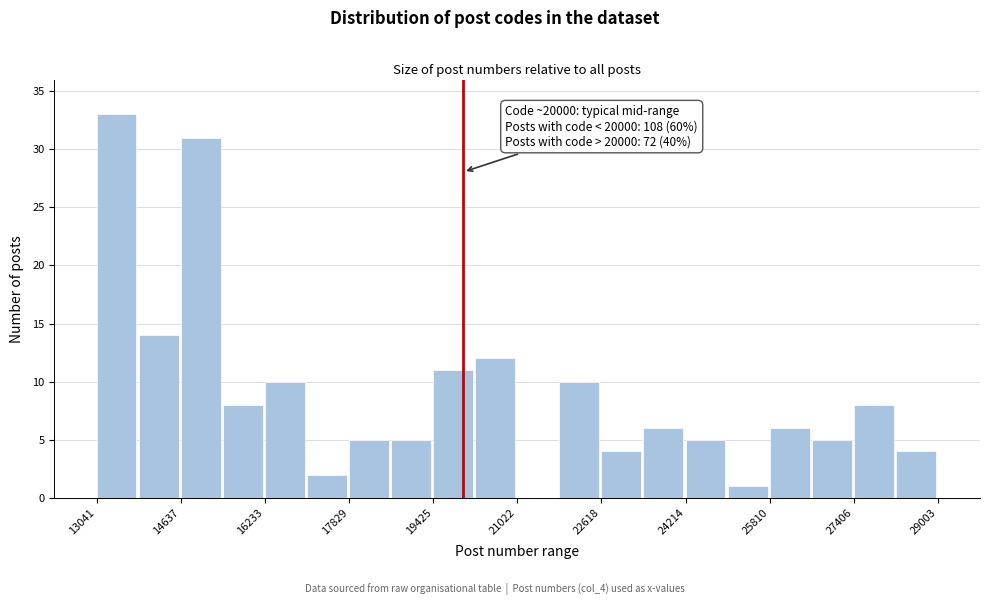

Read against the x-axis, roughly where is the centre of the tallest bar?

13400